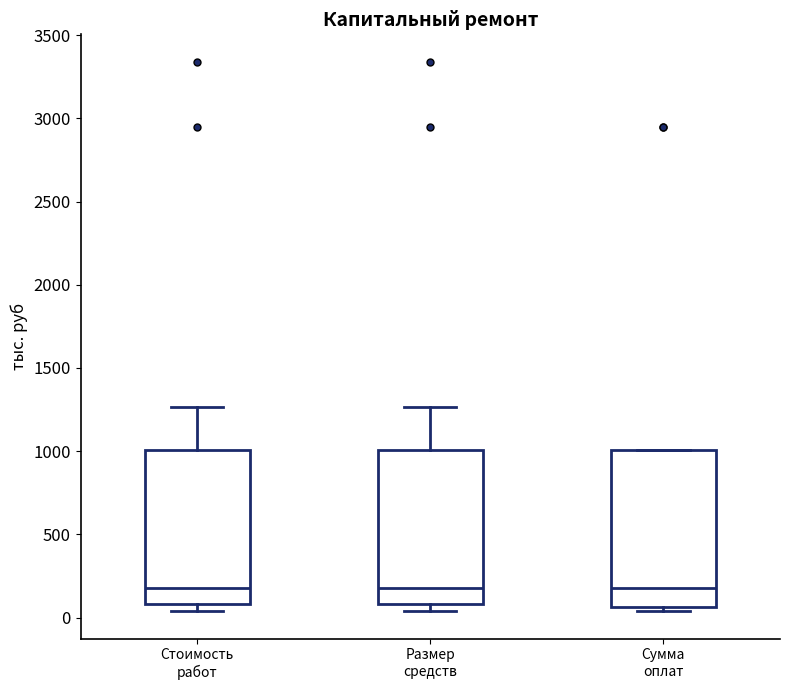

Reading left to right, transcribe this box plot: for each box, give where its median line is, the range the box spans, and where its two whiskers end, as read against the y-axis. The values are not printed on the chart, so give them approximately, as read against the axis.

Стоимость работ: median 200, box 100 to 1000, whiskers 50 to 1250
Размер средств: median 200, box 100 to 1000, whiskers 50 to 1250
Сумма оплат: median 200, box 50 to 1000, whiskers 50 (just below the box's lower edge) to 1000